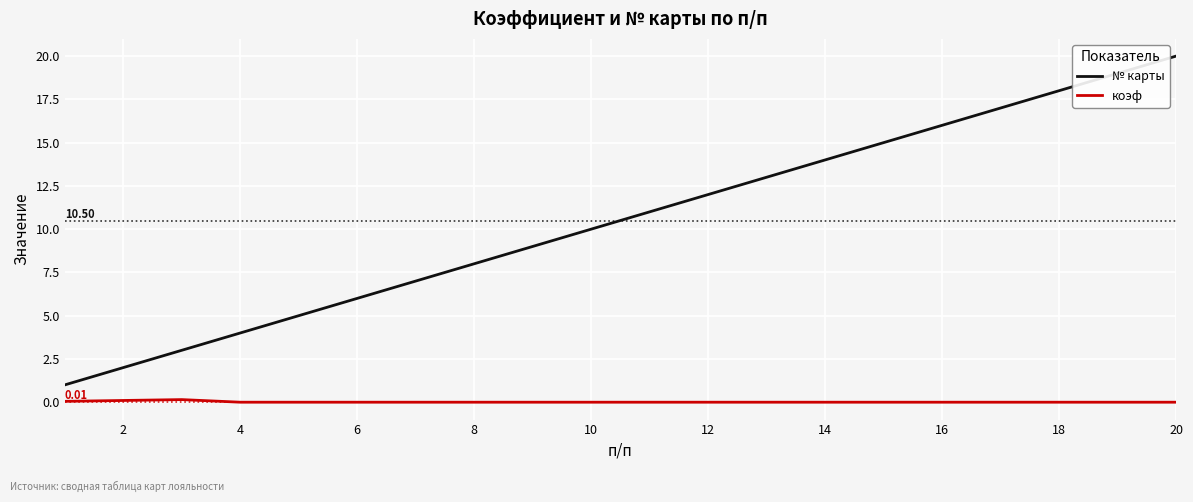

True or false: № карты has more than 1 interior local peaks.

False